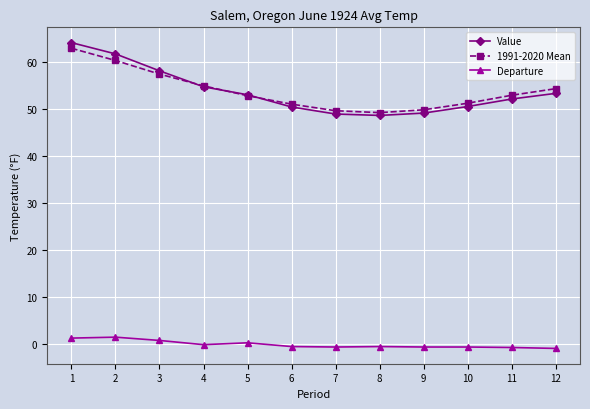

The Departure series shows -0.8 at 11. True or false?

True